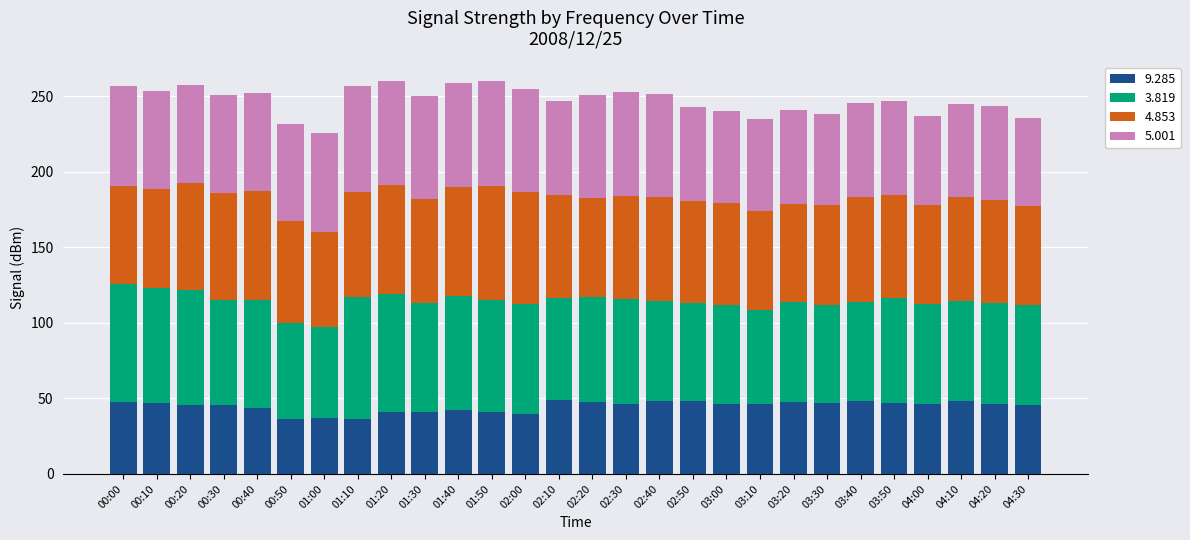

What is the total value across all series at 03:00?

240.0